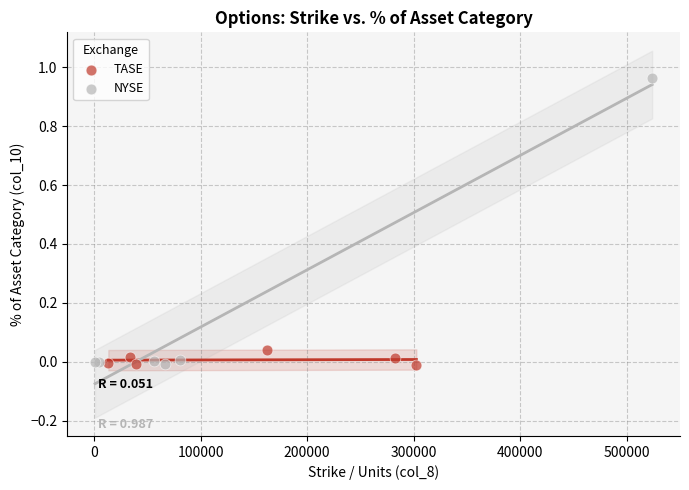

Which series has the widest spread of Y values?

NYSE